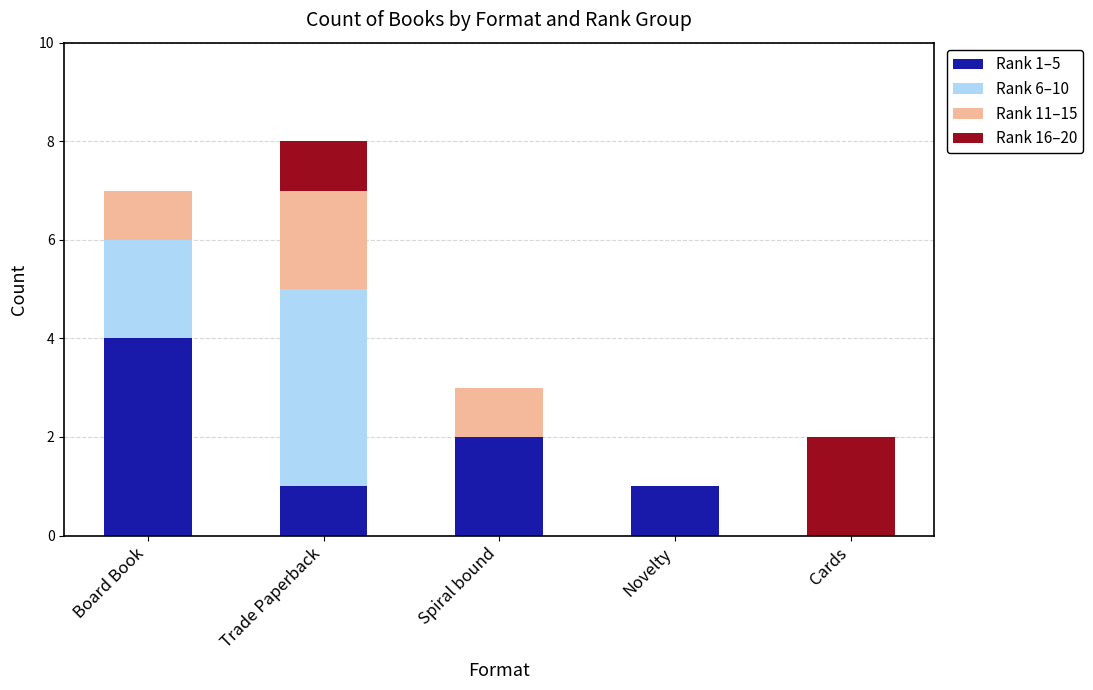

True or false: Rank 1–5 has a value of 1 at Spiral bound.

False